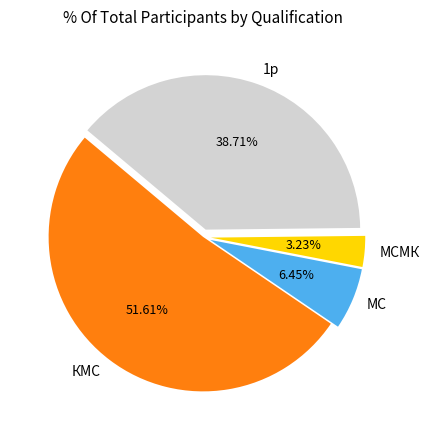

What is the total percentage of МСМК and КМС?

54.8%